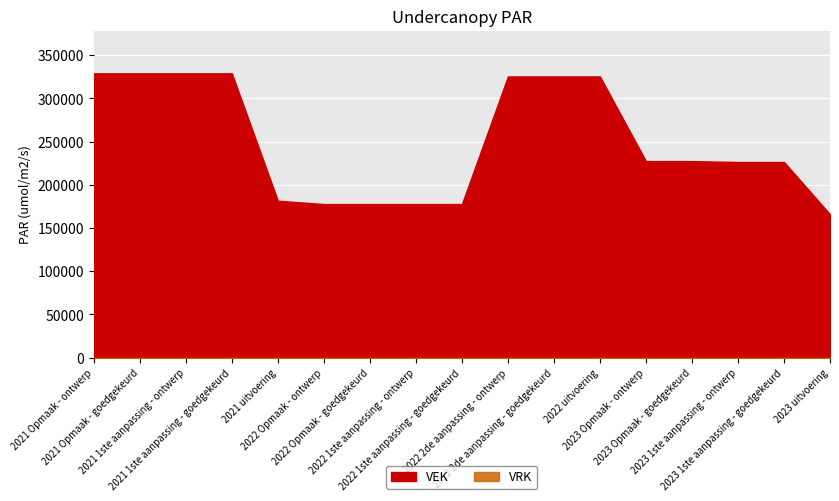

What is the minimum value for VEK?

165973